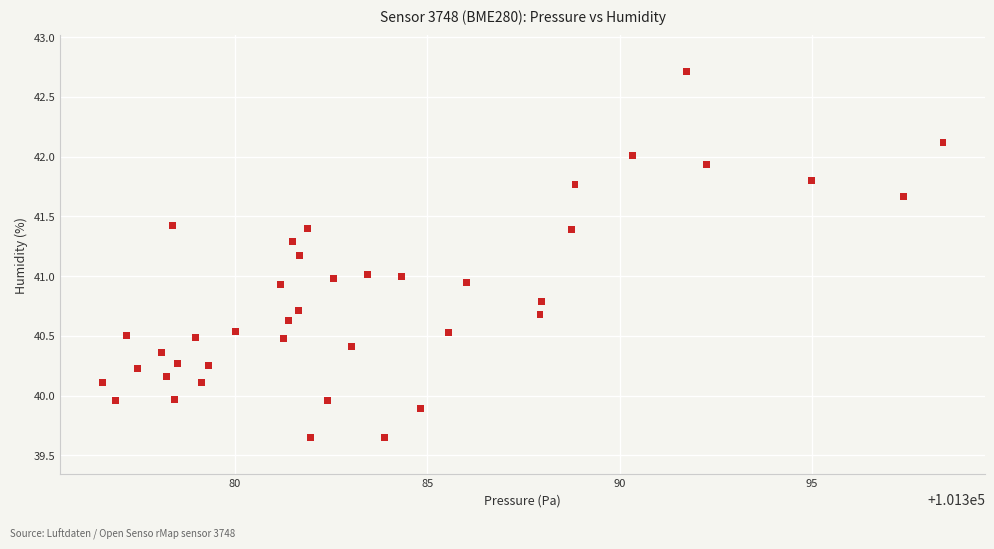

What is the range of Y values (max minus min)?

3.1